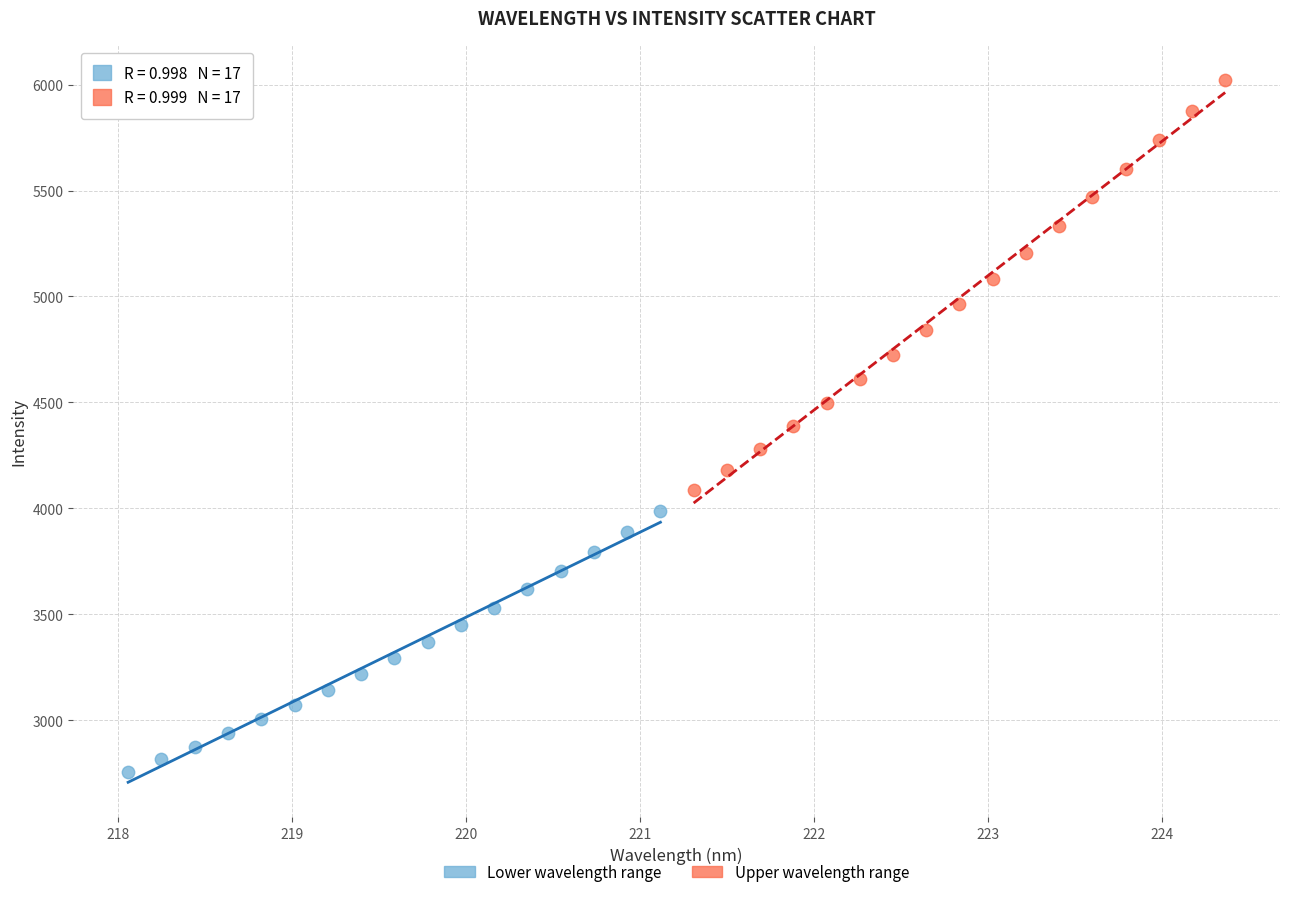

Which series reaches the maximum Y coordinate?

Upper wavelength range